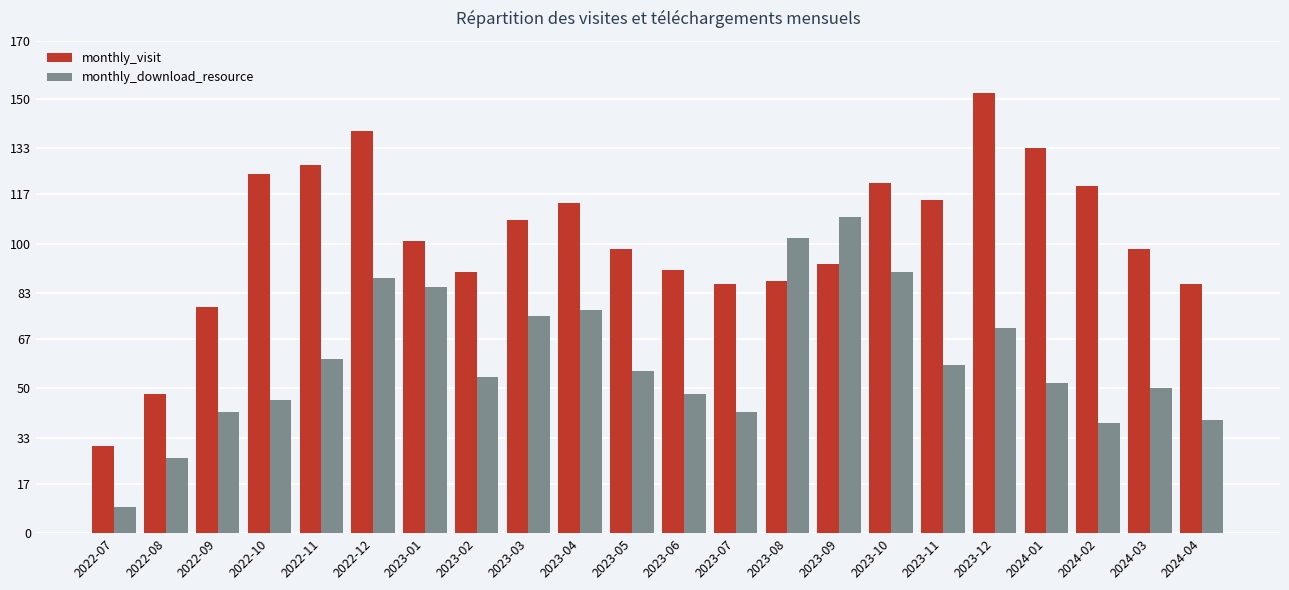

What is the approximate value of monthly_visit at 2024-01?

133